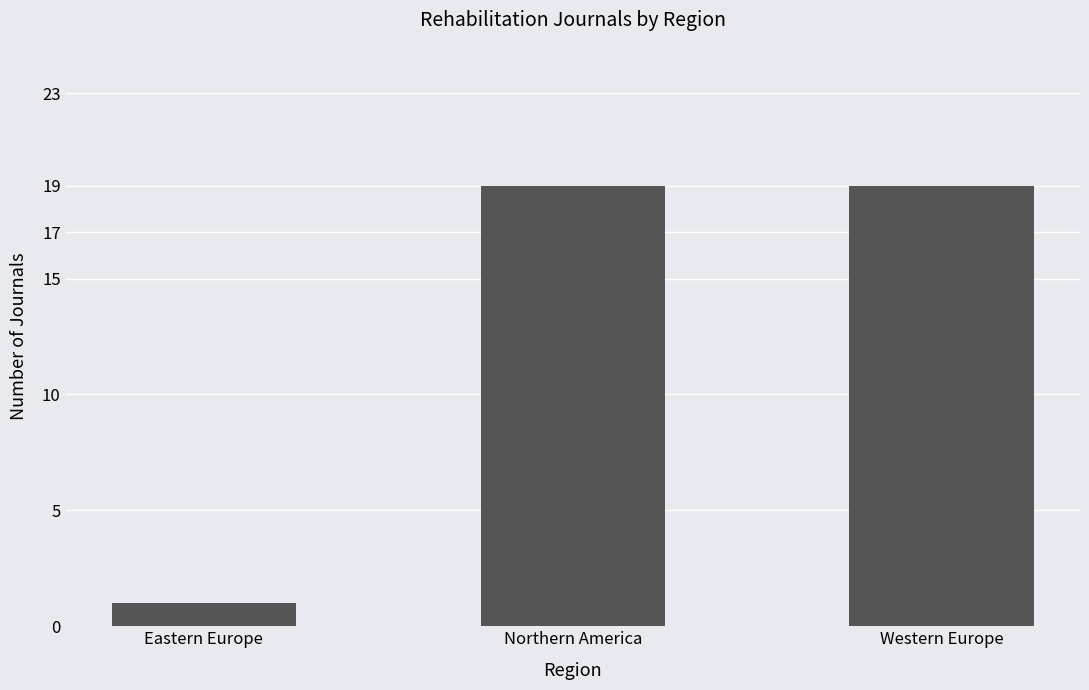

What is the average value?

13